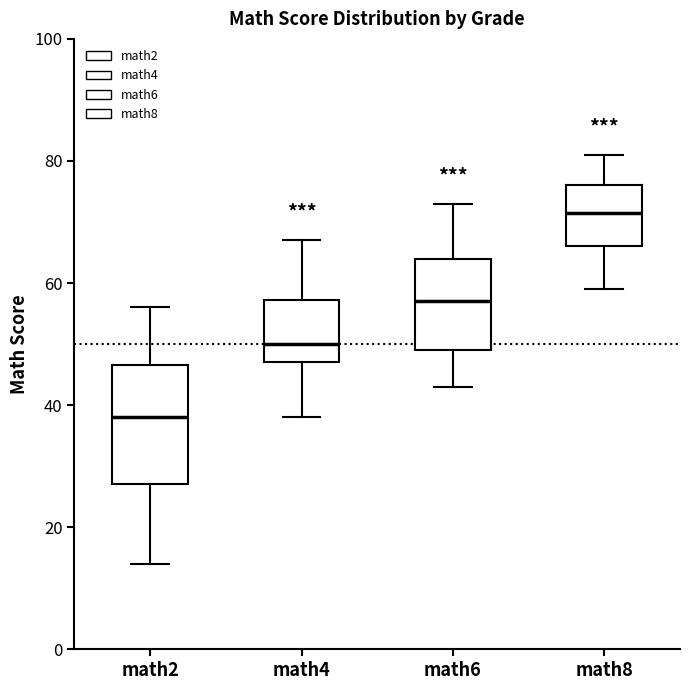

Comparing the boxes themselves (not the whiskers), which one is the tallest?

math2